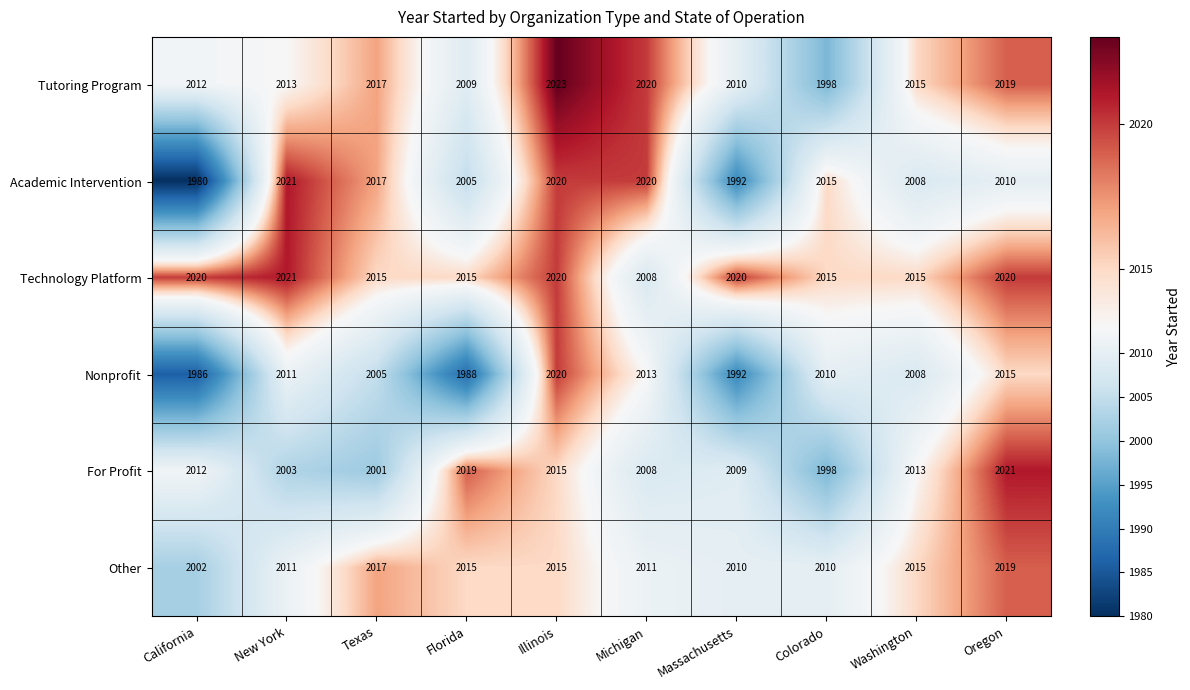

How many data points in Tutoring Program are less than 2015?

5